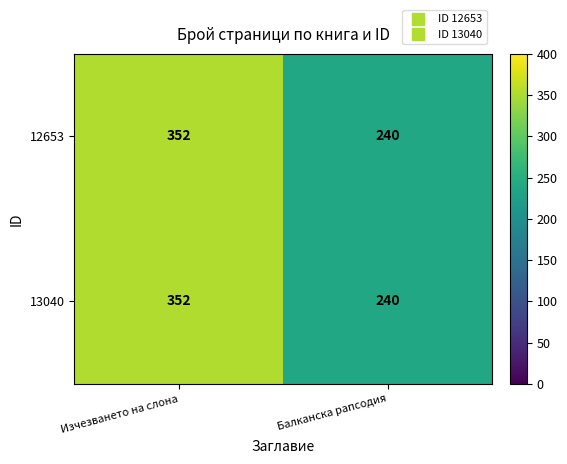

How many data points in 13040 are less than 352?

1